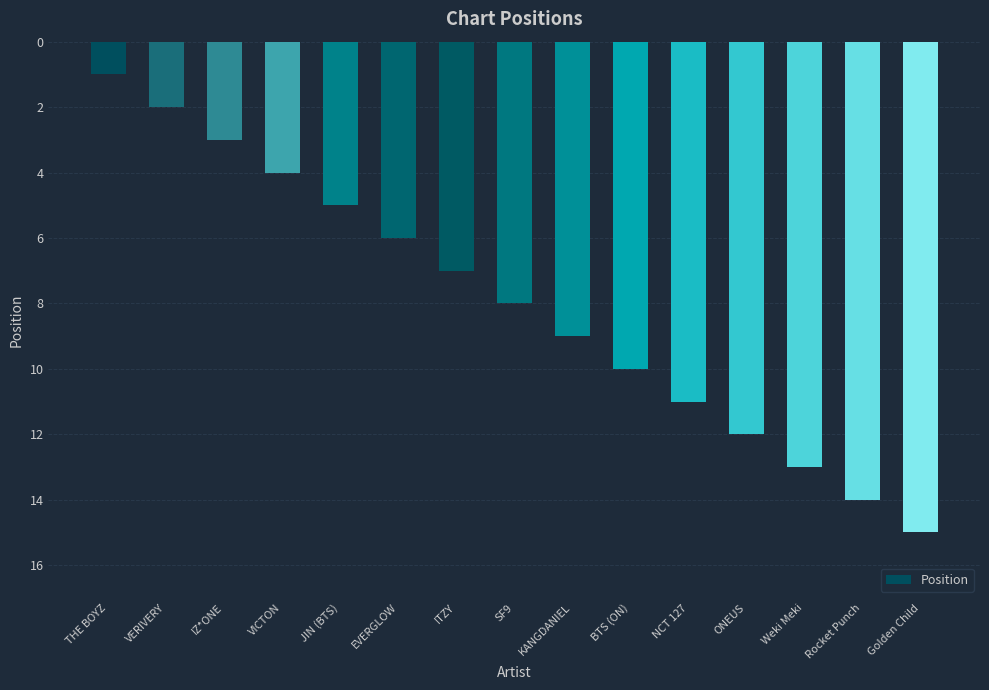

Rank the categories by value from lowest to highest.

THE BOYZ, VERIVERY, IZ*ONE, VICTON, JIN (BTS), EVERGLOW, ITZY, SF9, KANGDANIEL, BTS (ON), NCT 127, ONEUS, Weki Meki, Rocket Punch, Golden Child